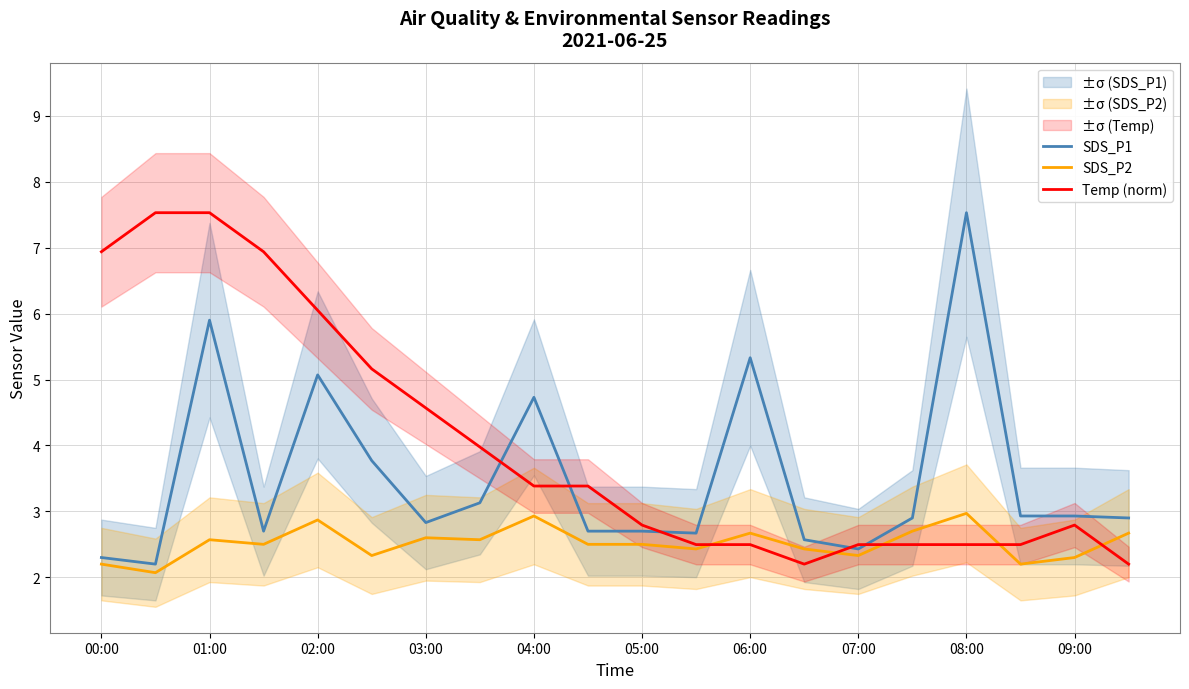

Which series has the largest total across all categories?

Temp (norm)